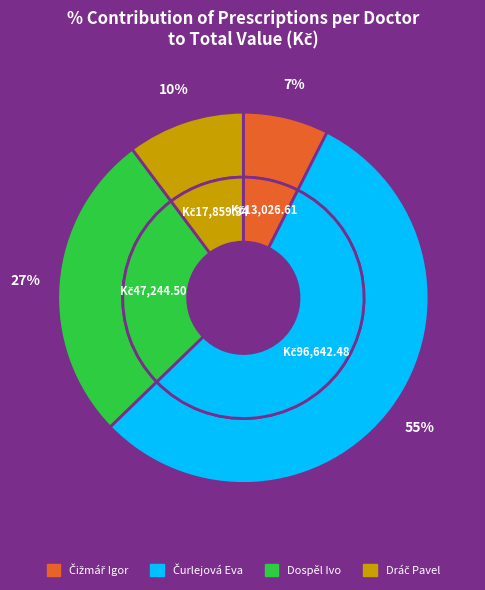

Which has a higher value, 5 or 4?

5